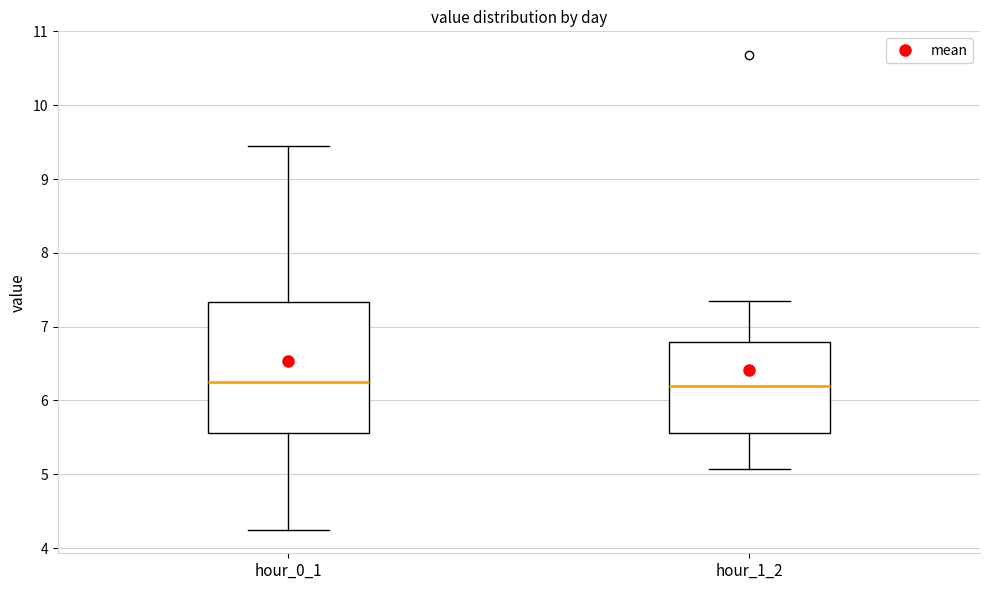

Where does the lower whisker of the box for hour_1_2 end on the y-axis? The values are not printed on the chart, so give them approximately, as read against the axis.

5.1